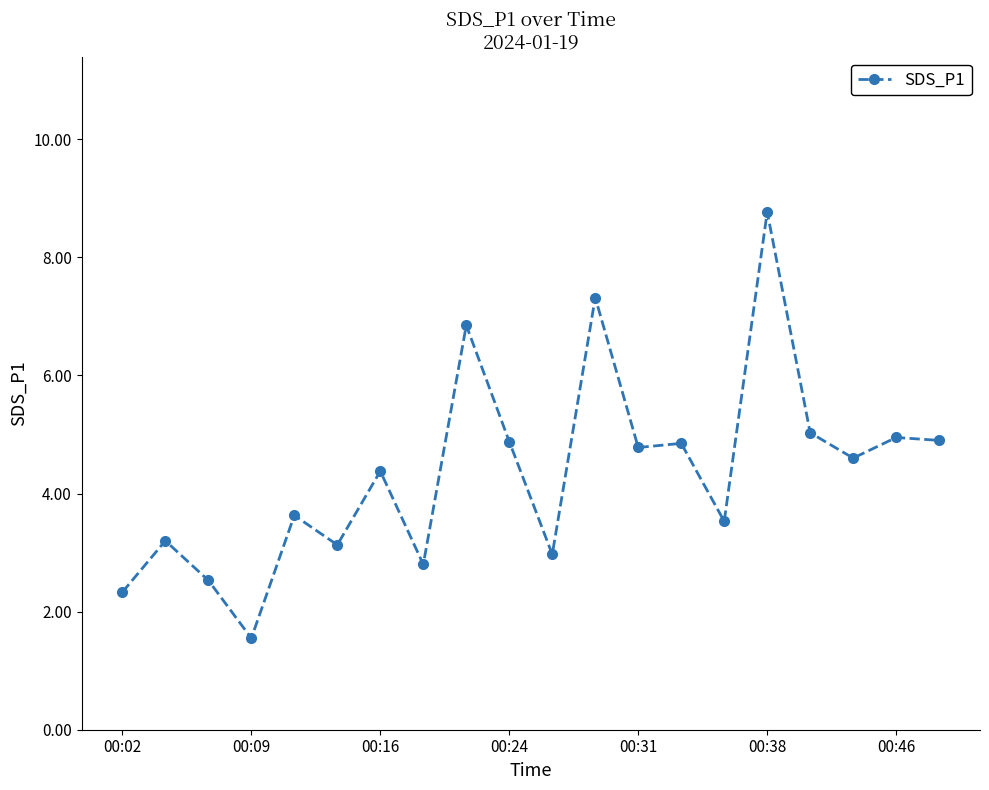

What is the sum of all values?

87.0